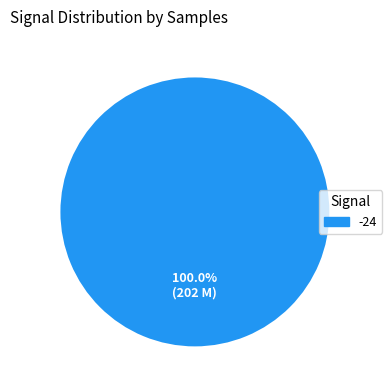

Rank the categories by value from highest to lowest.

-24